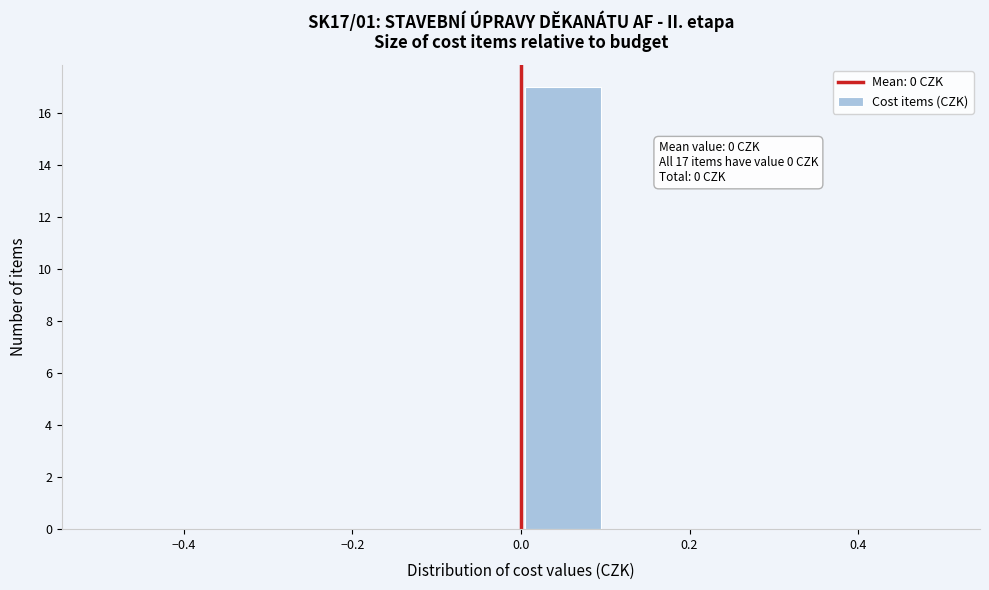

Over which range of the x-axis is the bar tallest?

0.0 to 0.1